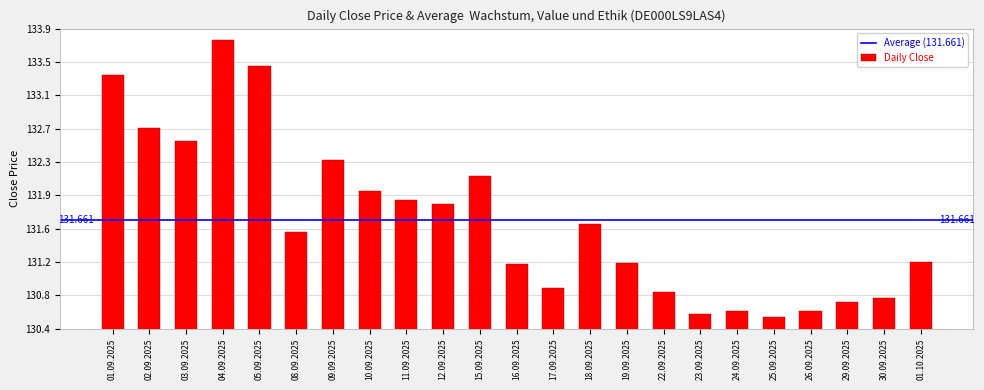

Does the chart contain any negative values?

No